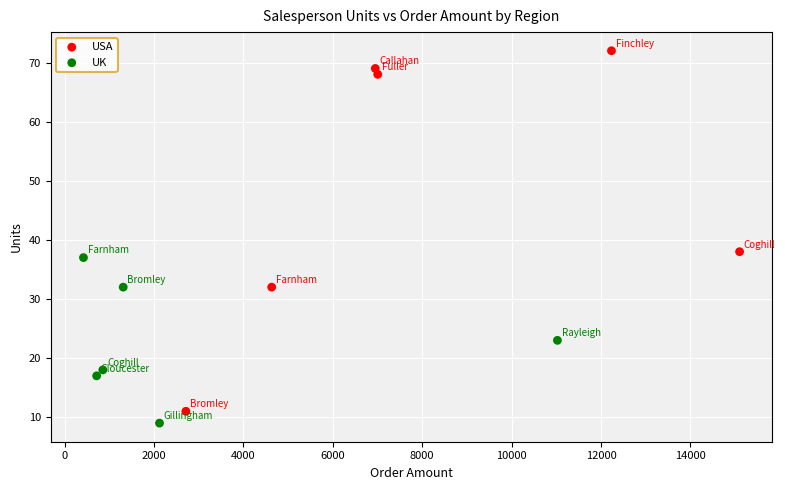

Which series contains the highest Y value?

USA